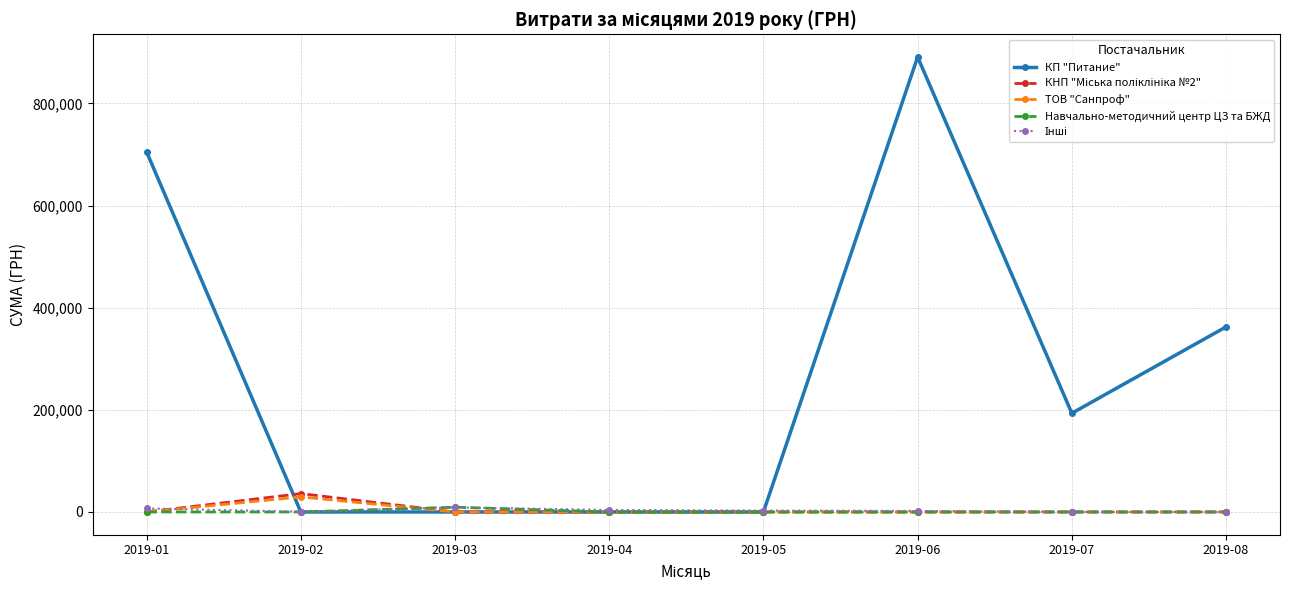

What is the difference between the highest and lowest values at 2019-07?

193297.5